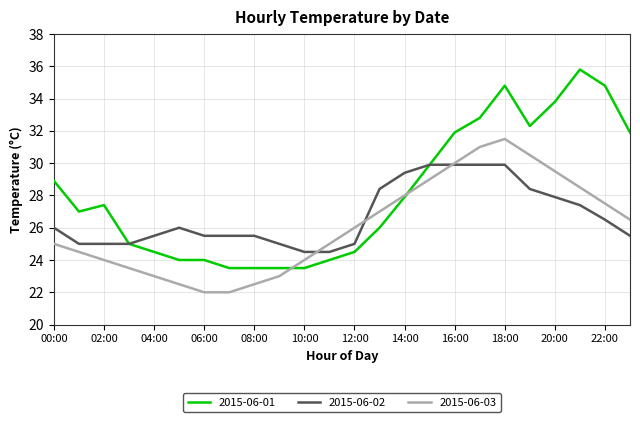

Which series has the largest total across all categories?

2015-06-01